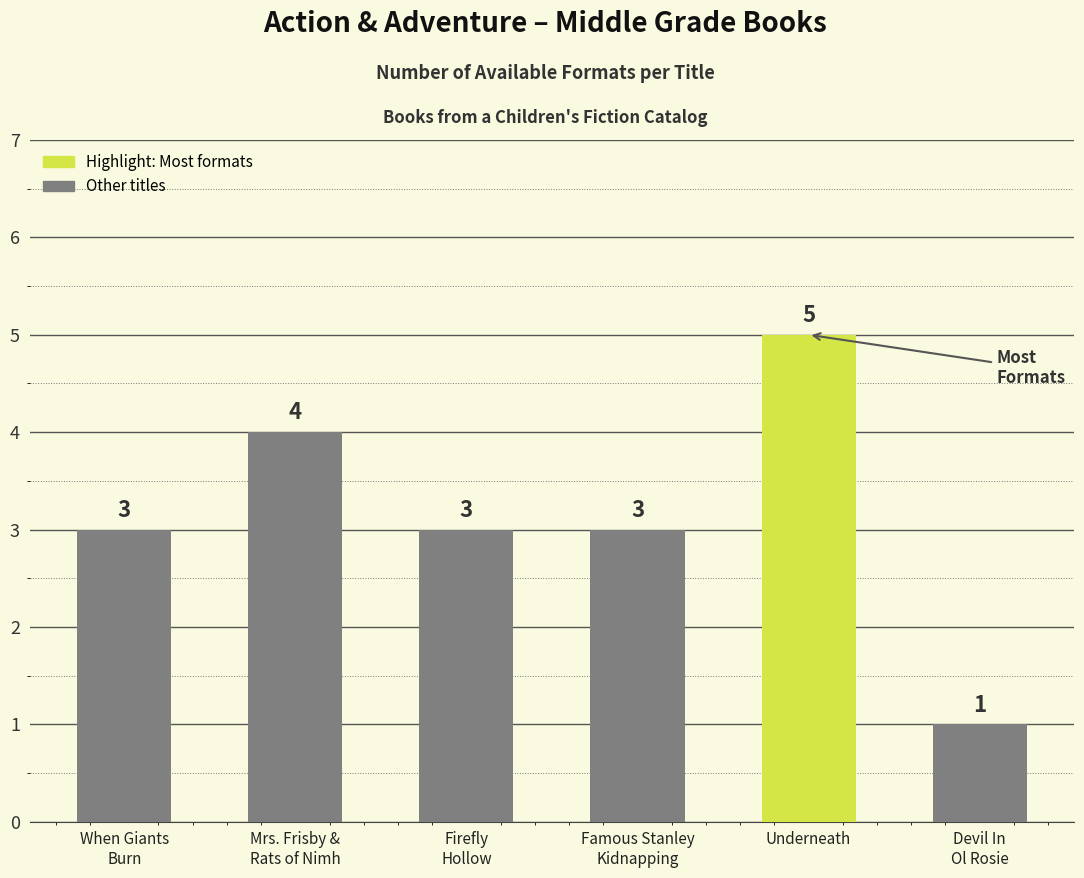

Read the value at Underneath.

5